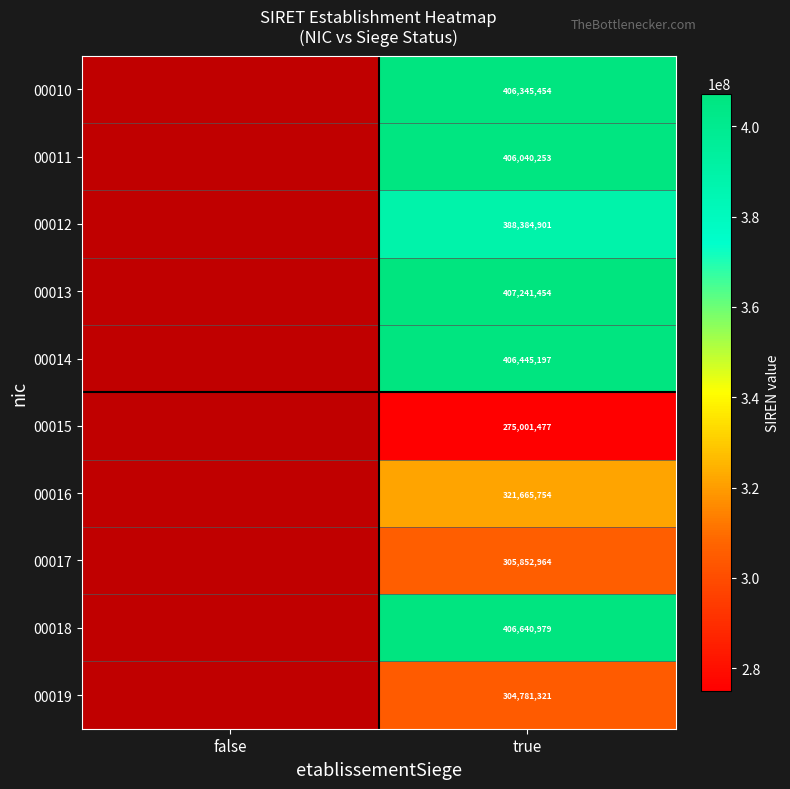

Is it true that 00014 equals 284241071 at true?

False